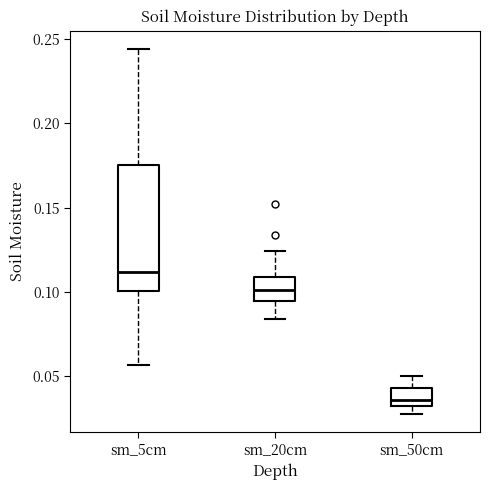

Comparing the boxes themselves (not the whiskers), which one is the tallest?

sm_5cm